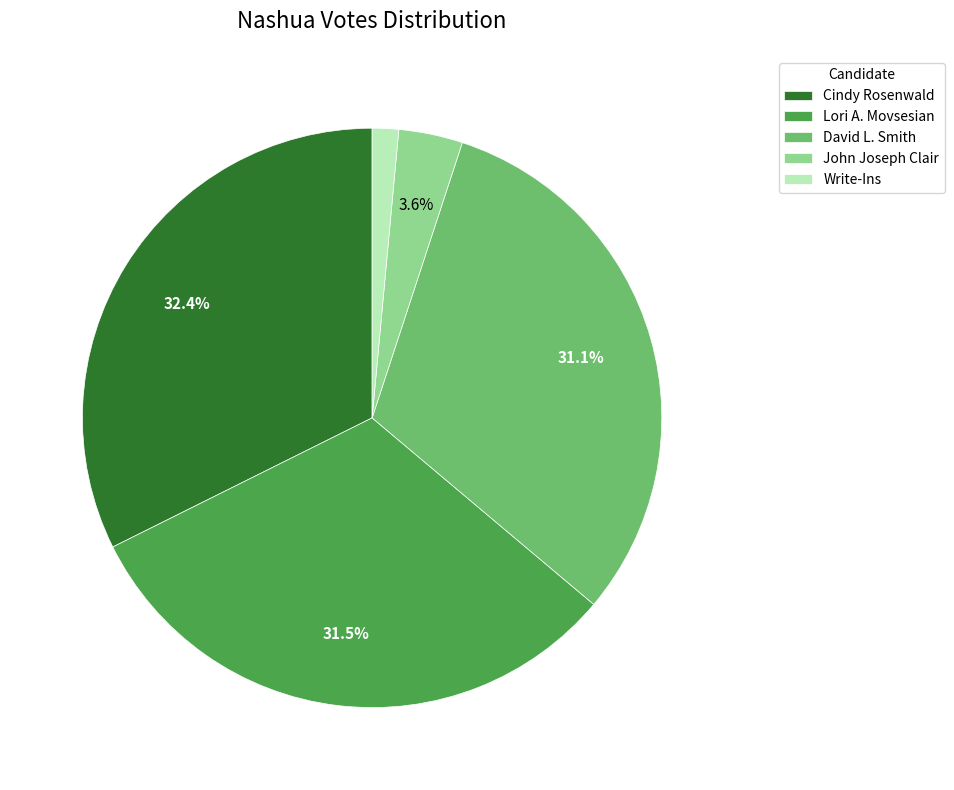

Which slice is the smallest?

Write-Ins